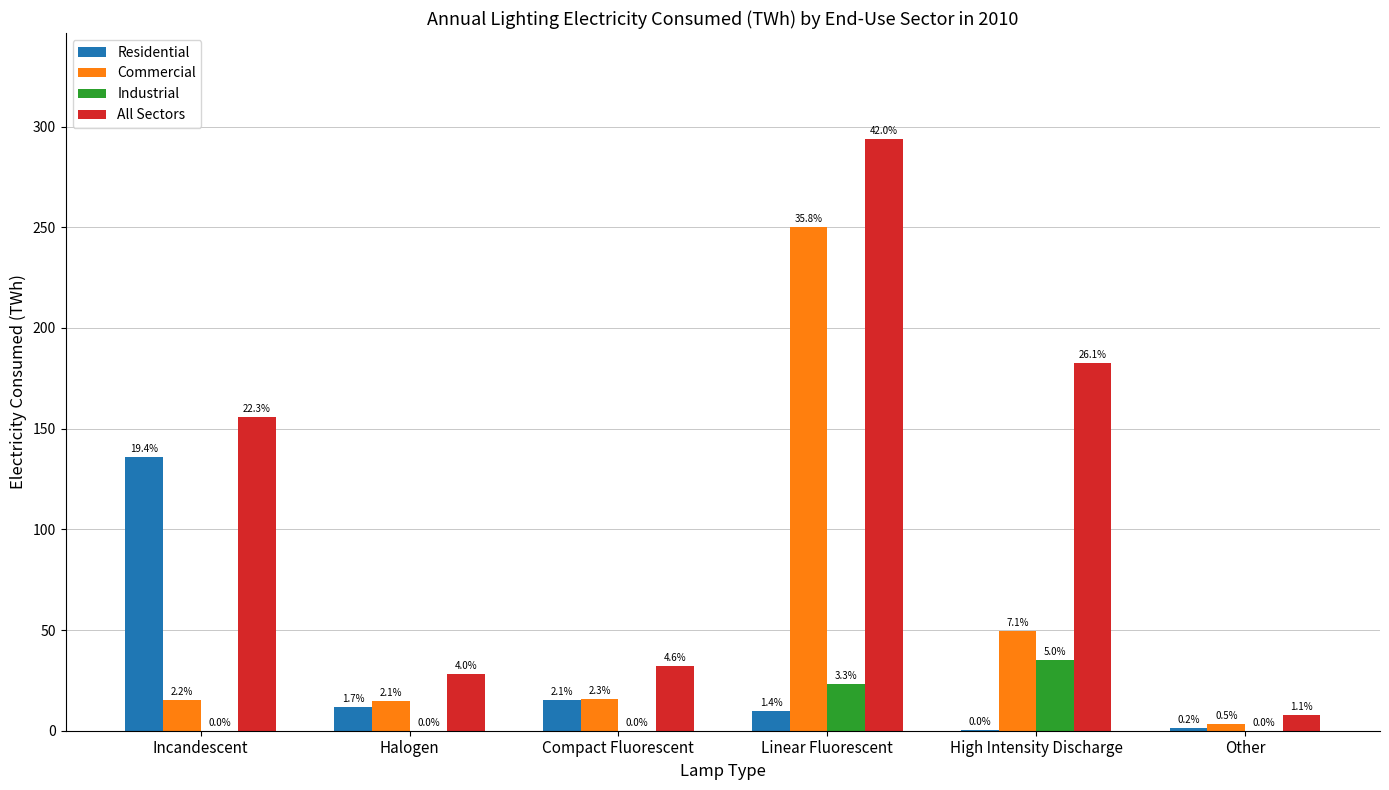

Where is Industrial nearest to the value 17?

Linear Fluorescent